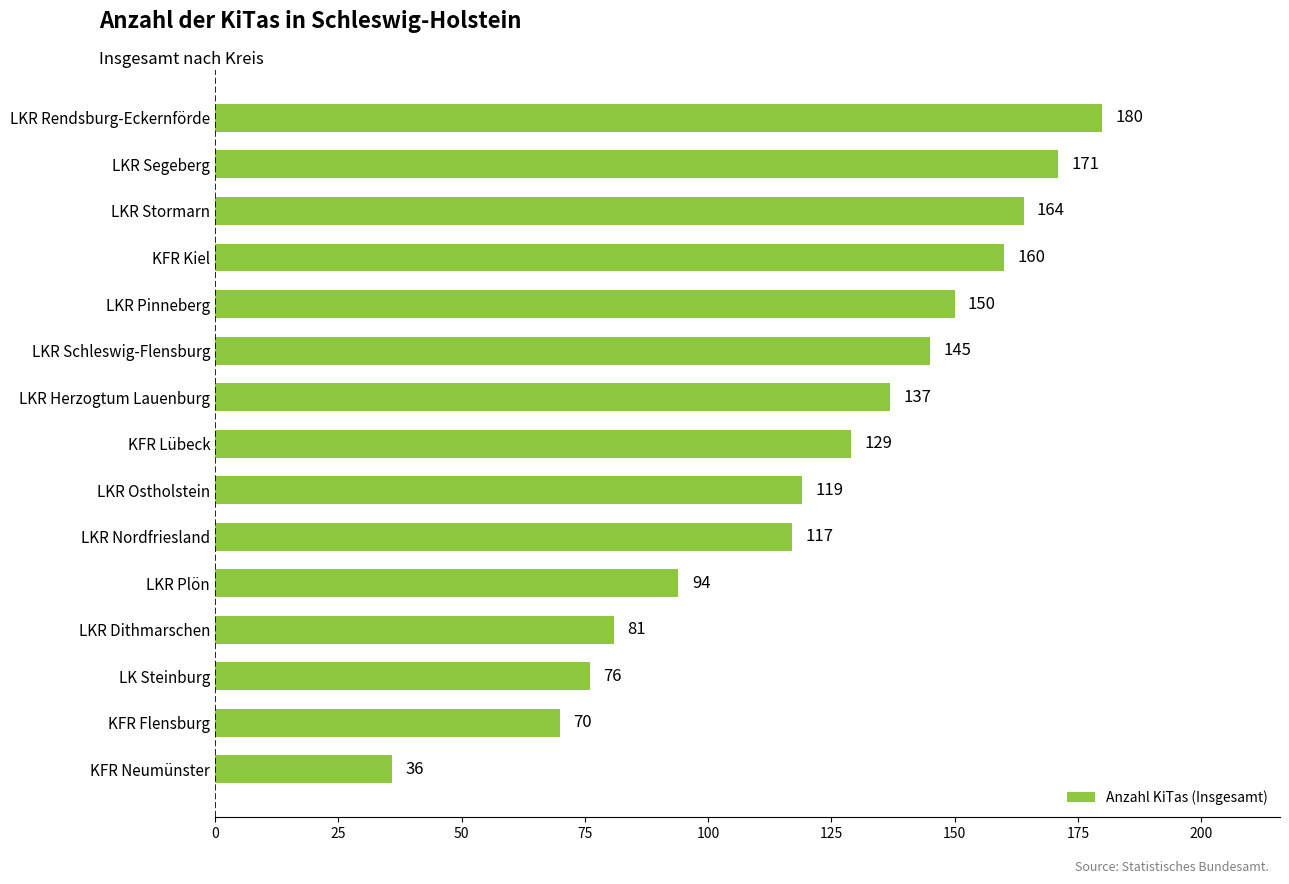

Approximately how many times larger is the value at KFR Flensburg compared to LKR Herzogtum Lauenburg?

0.5